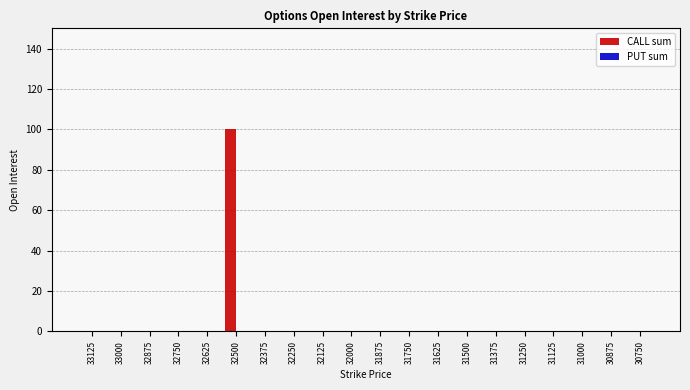

Reading right to left, transcribe all the data shown in this chart.

30750=0	30875=0	31000=0	31125=0	31250=0	31375=0	31500=0	31625=0	31750=0	31875=0	32000=0	32125=0	32250=0	32375=0	32500=100	32625=0	32750=0	32875=0	33000=0	33125=0